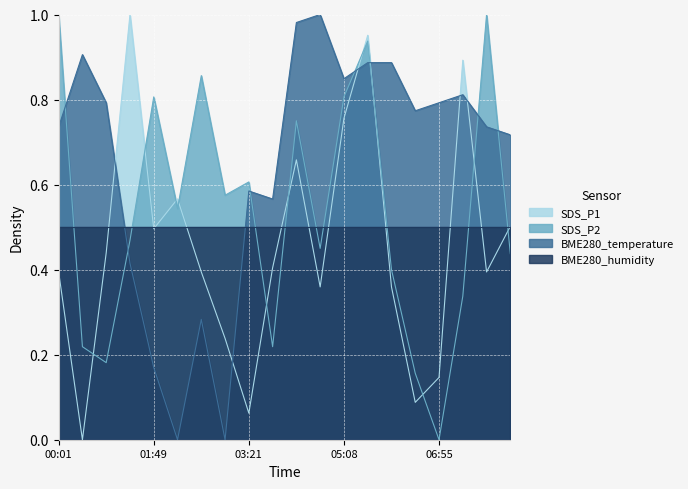

What is the difference between the highest and lowest values at 07:48?

0.6